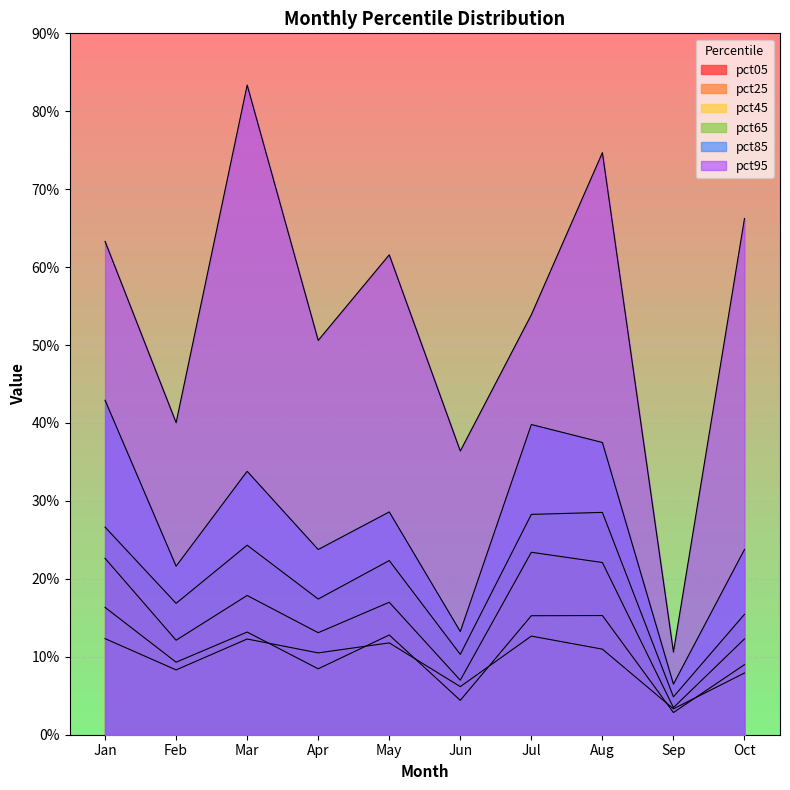

Reading right to left, list all the values displayed in this chart.

pct05: Oct=0.1	Sep=0.0	Aug=0.1	Jul=0.1	Jun=0.1	May=0.1	Apr=0.1	Mar=0.1	Feb=0.1	Jan=0.1
pct25: Oct=0.1	Sep=0.0	Aug=0.2	Jul=0.2	Jun=0.0	May=0.1	Apr=0.1	Mar=0.1	Feb=0.1	Jan=0.2
pct45: Oct=0.1	Sep=0.0	Aug=0.2	Jul=0.2	Jun=0.1	May=0.2	Apr=0.1	Mar=0.2	Feb=0.1	Jan=0.2
pct65: Oct=0.2	Sep=0.0	Aug=0.3	Jul=0.3	Jun=0.1	May=0.2	Apr=0.2	Mar=0.2	Feb=0.2	Jan=0.3
pct85: Oct=0.2	Sep=0.1	Aug=0.4	Jul=0.4	Jun=0.1	May=0.3	Apr=0.2	Mar=0.3	Feb=0.2	Jan=0.4
pct95: Oct=0.7	Sep=0.1	Aug=0.7	Jul=0.5	Jun=0.4	May=0.6	Apr=0.5	Mar=0.8	Feb=0.4	Jan=0.6